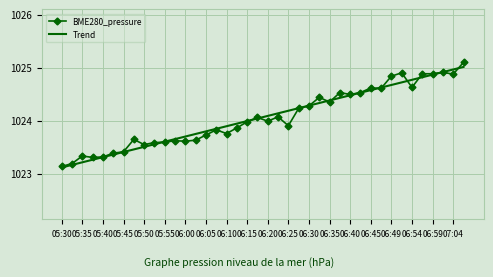

What is the sum of all Trend values?

40962.6